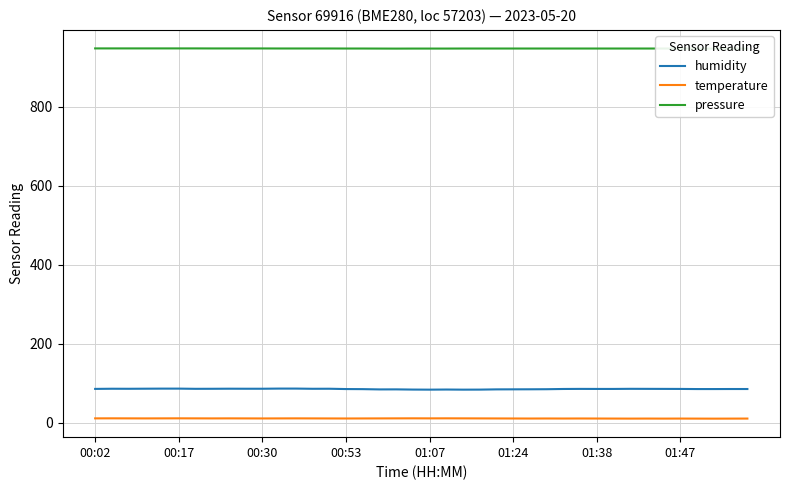

Which series has the largest total across all categories?

pressure